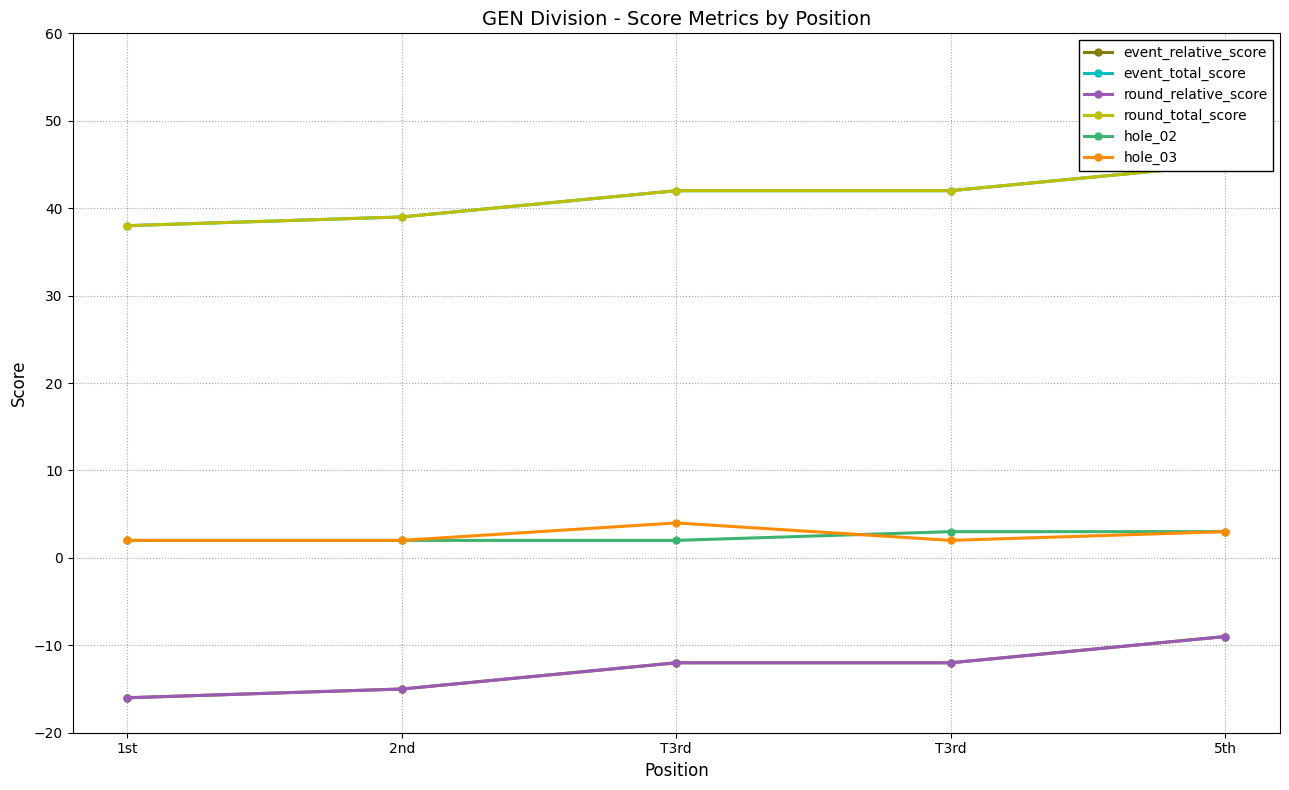

What is the sum of all round_relative_score values?

-64